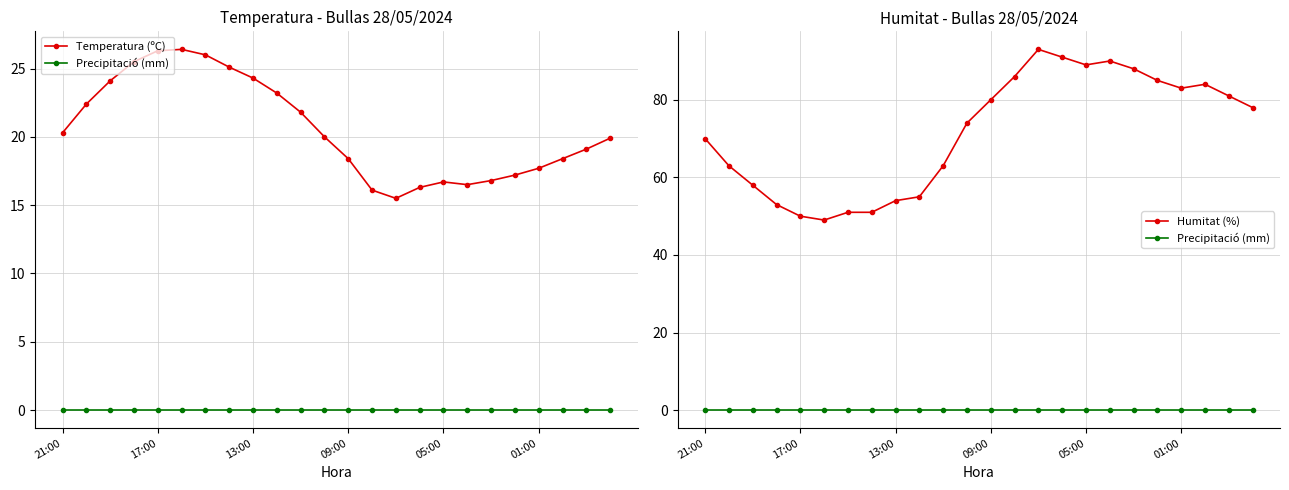

Which has a higher value, 14 or 9?

9